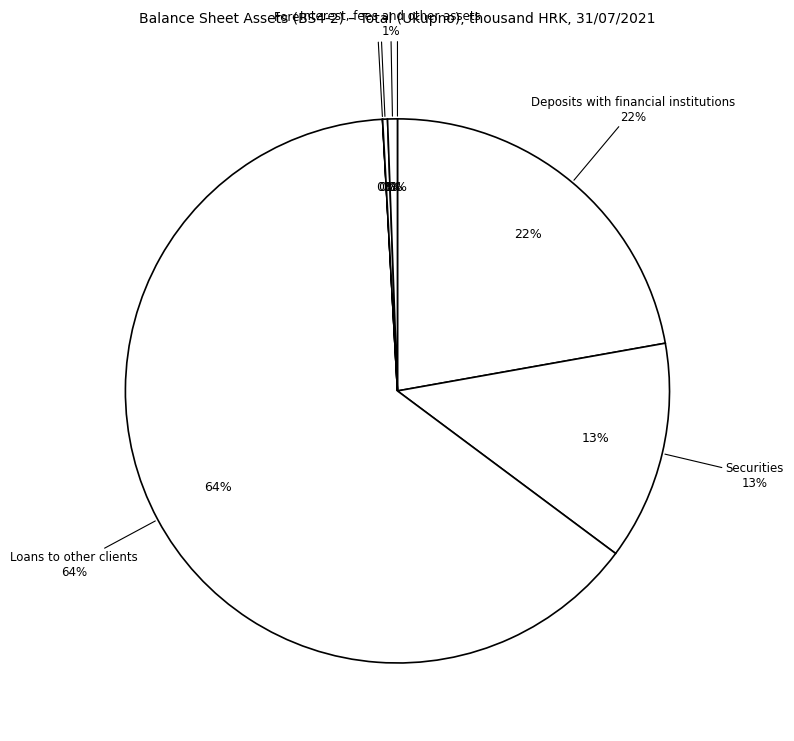

What percentage is the Loans to other clients slice, to the nearest percent?

64%